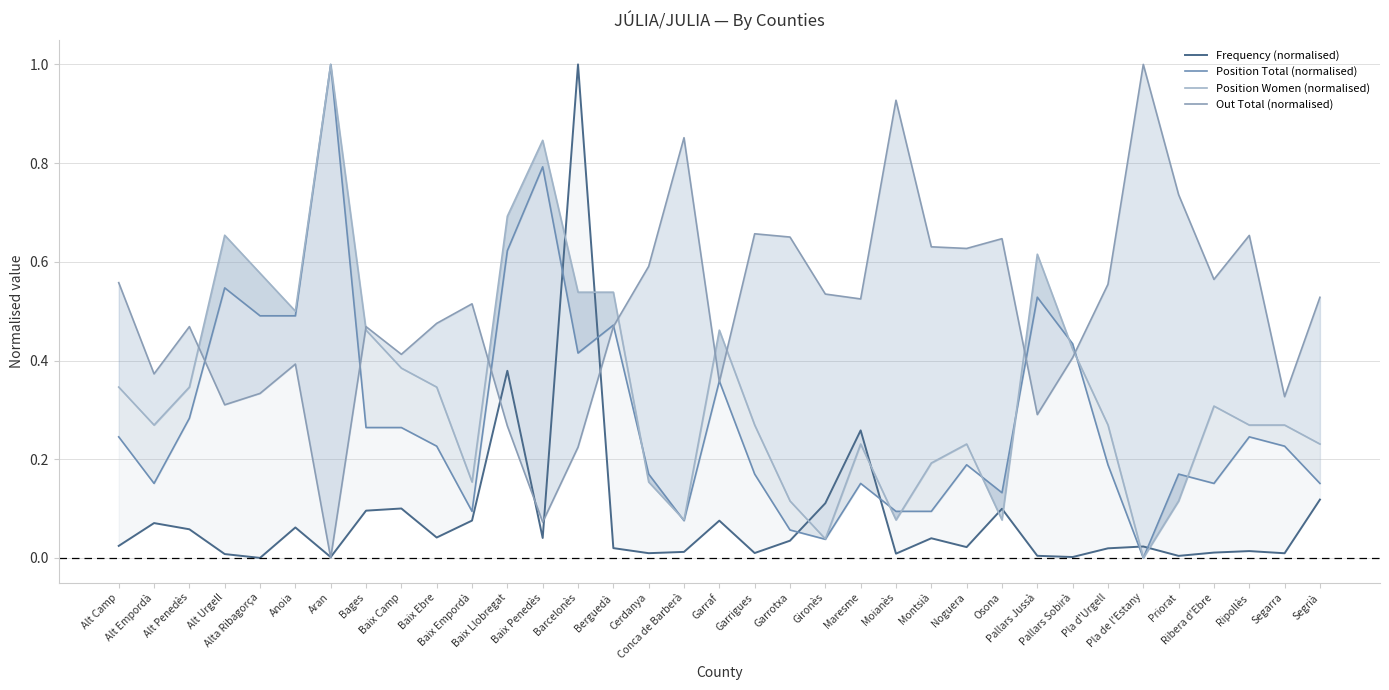

How many lines are shown in the chart?

4